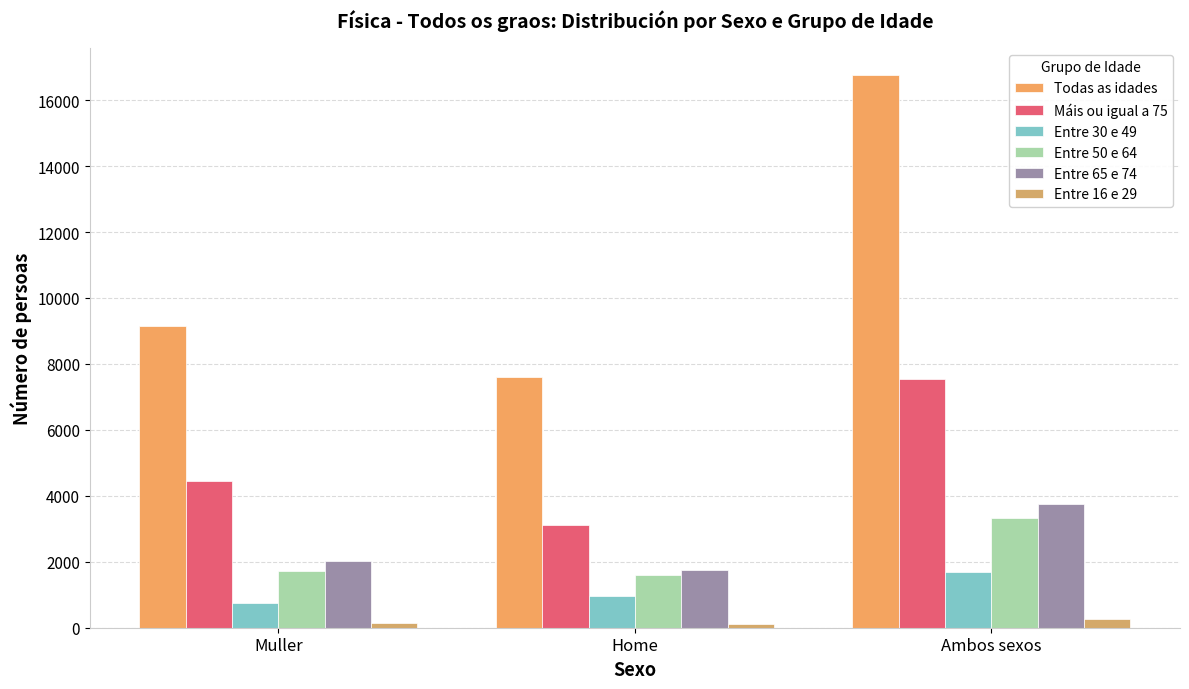

Reading left to right, transcribe all the data shown in this chart.

Todas as idades: 9154	7595	16749
Máis ou igual a 75: 4442	3100	7542
Entre 30 e 49: 743	957	1700
Entre 50 e 64: 1733	1598	3331
Entre 65 e 74: 2026	1740	3766
Entre 16 e 29: 132	120	252